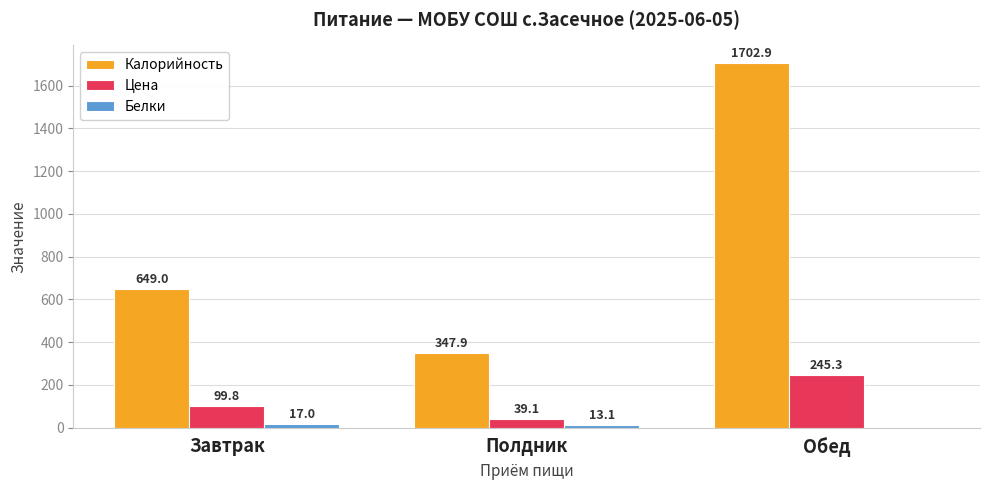

At which category does the chart reach its peak across all series?

Обед